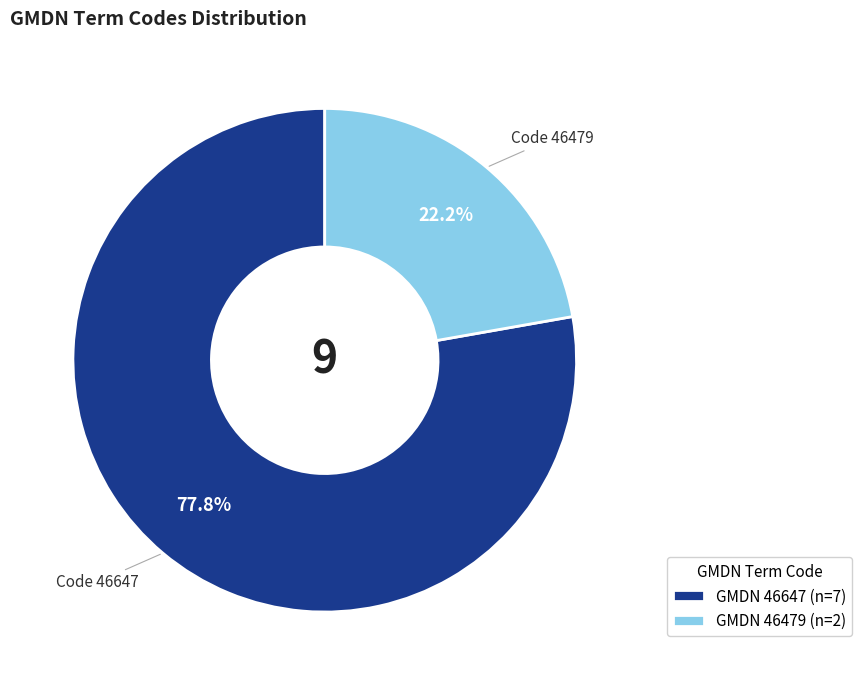

Combined, what portion of the pie is GMDN 46647 (n=7) and GMDN 46479 (n=2)?

100.0%